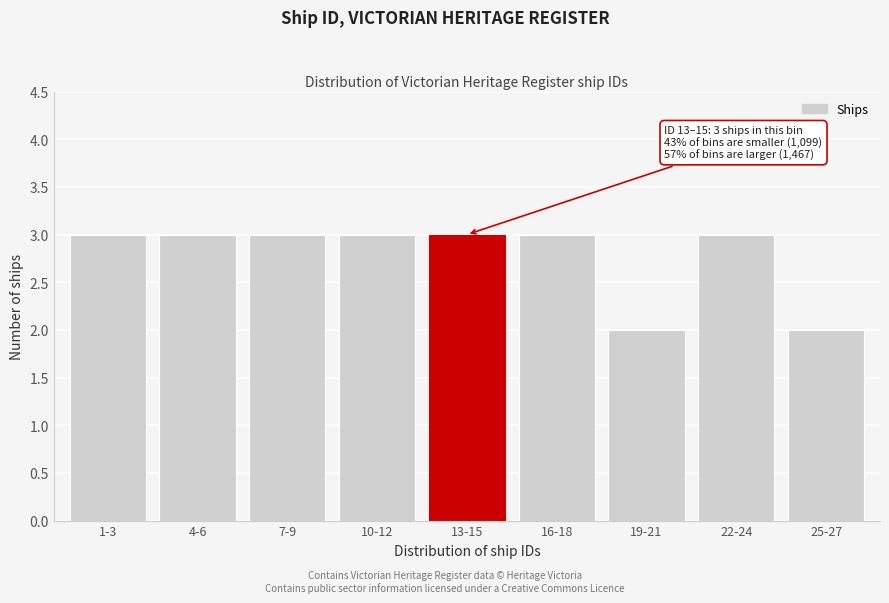

Reading left to right, extract all data points from this chart.

1-3=3	4-6=3	7-9=3	10-12=3	13-15=3	16-18=3	19-21=2	22-24=3	25-27=2